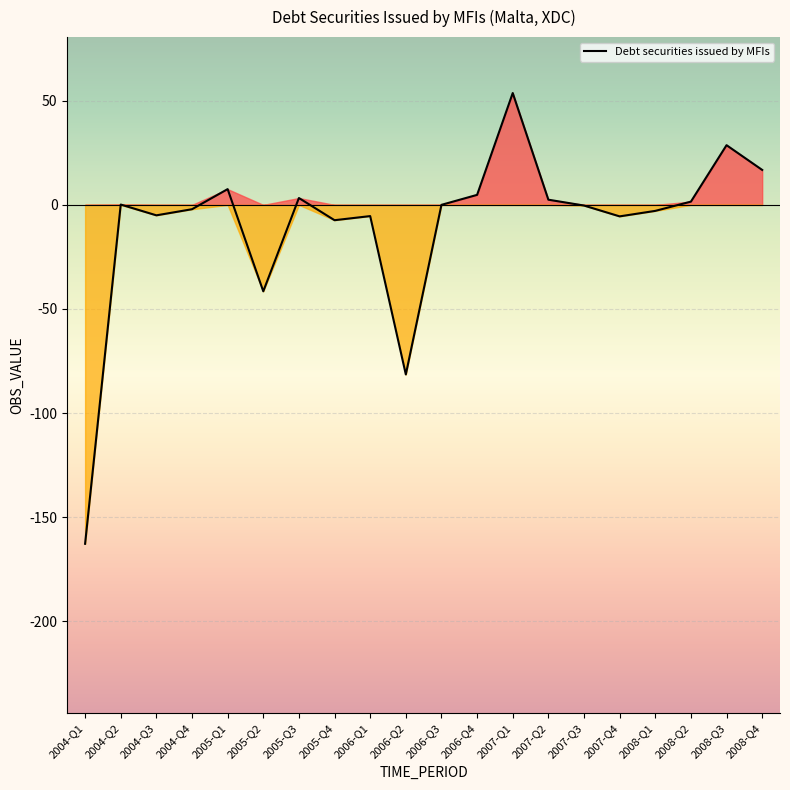

The chart shows a value of -5.4 at 2006-Q1. True or false?

True